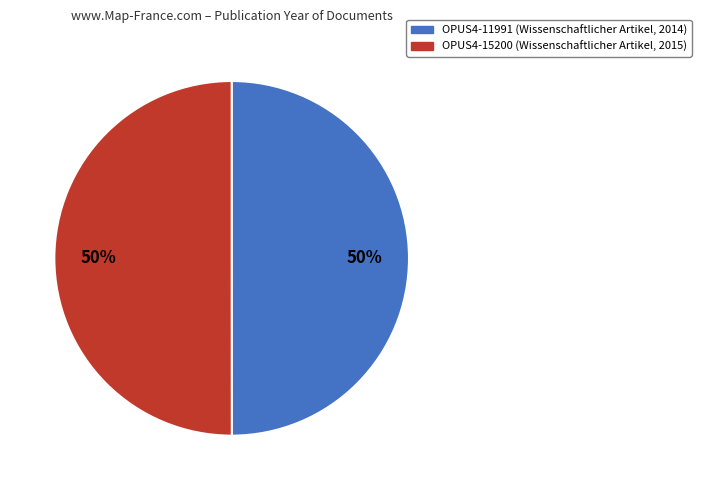

How many slices are in this pie chart?

2